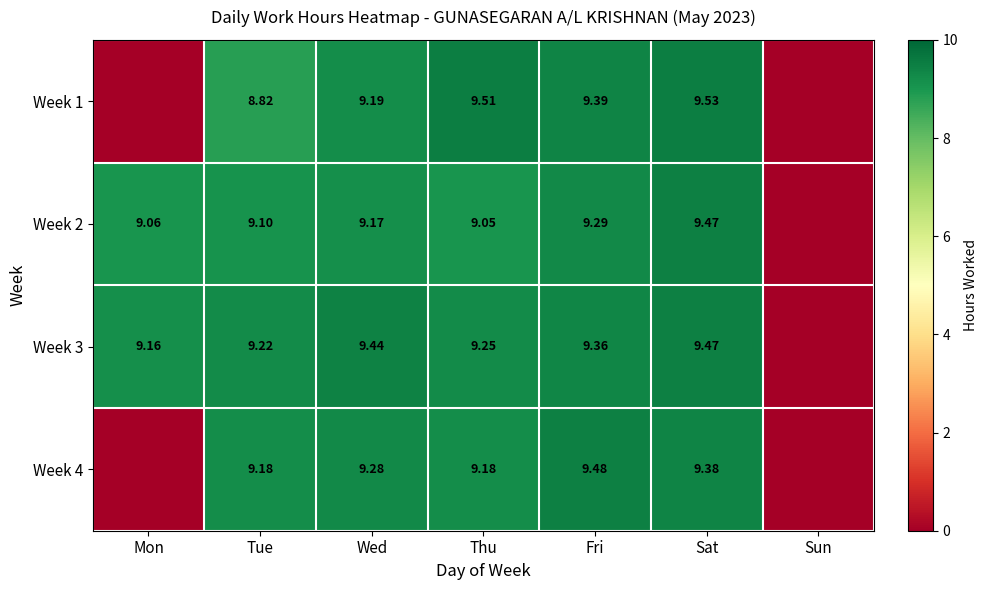

Is the value of Week 2 at Thu greater than the value of Week 3 at Sat?

No